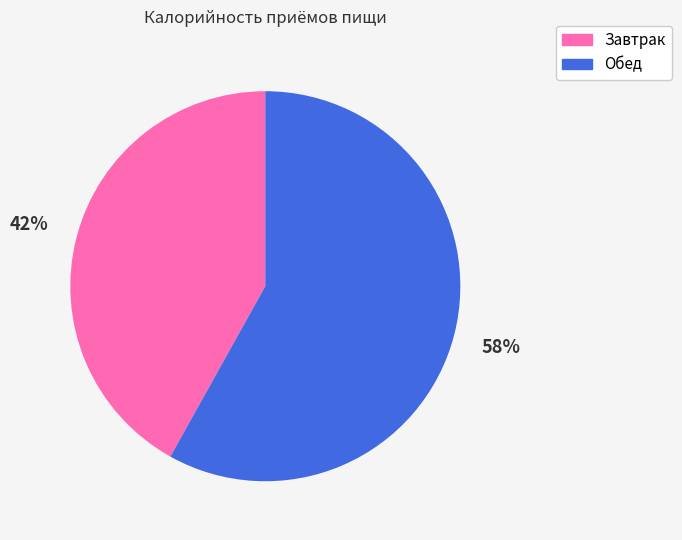

Between Обед and Завтрак, which is larger?

Обед